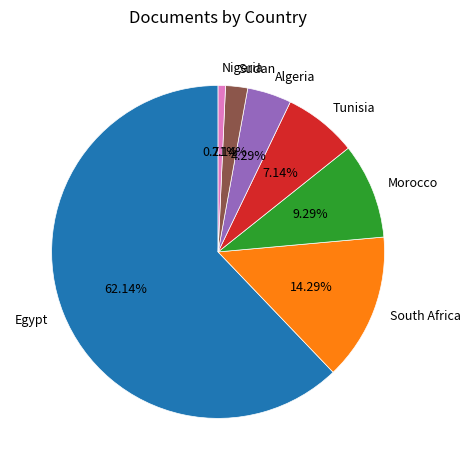

Which category has the biggest portion of the pie?

Egypt